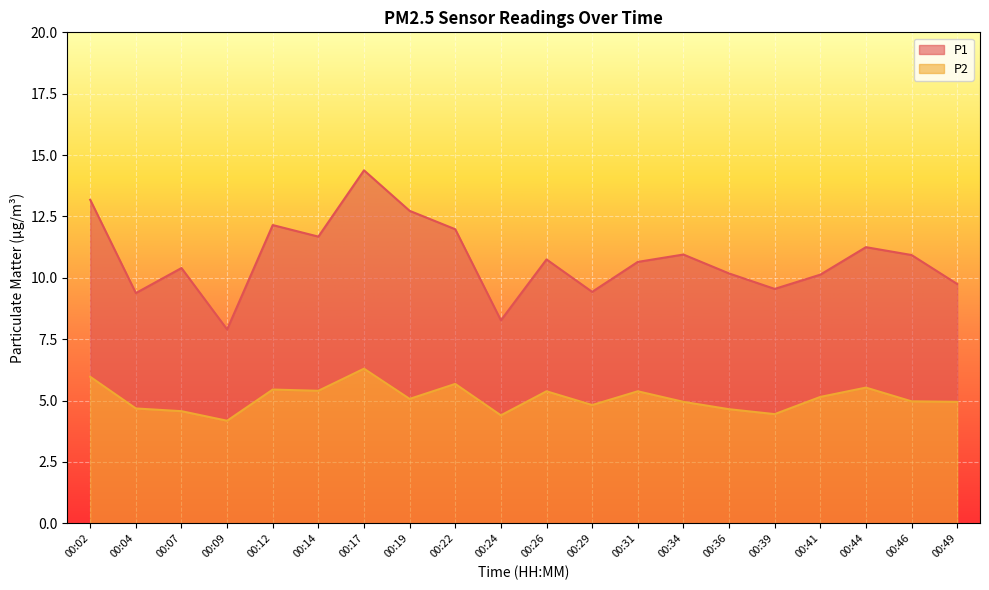

Rank the series by their maximum value, from lowest to highest.

P2, P1